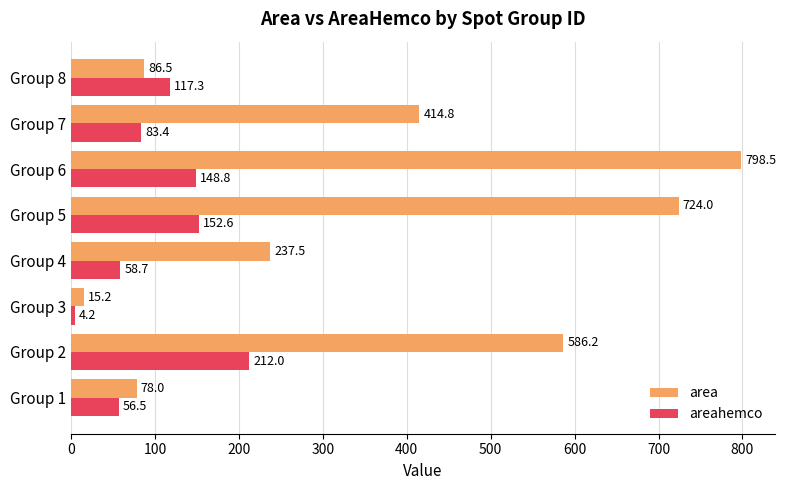

At how many categories does at least one series exceed 642?

2